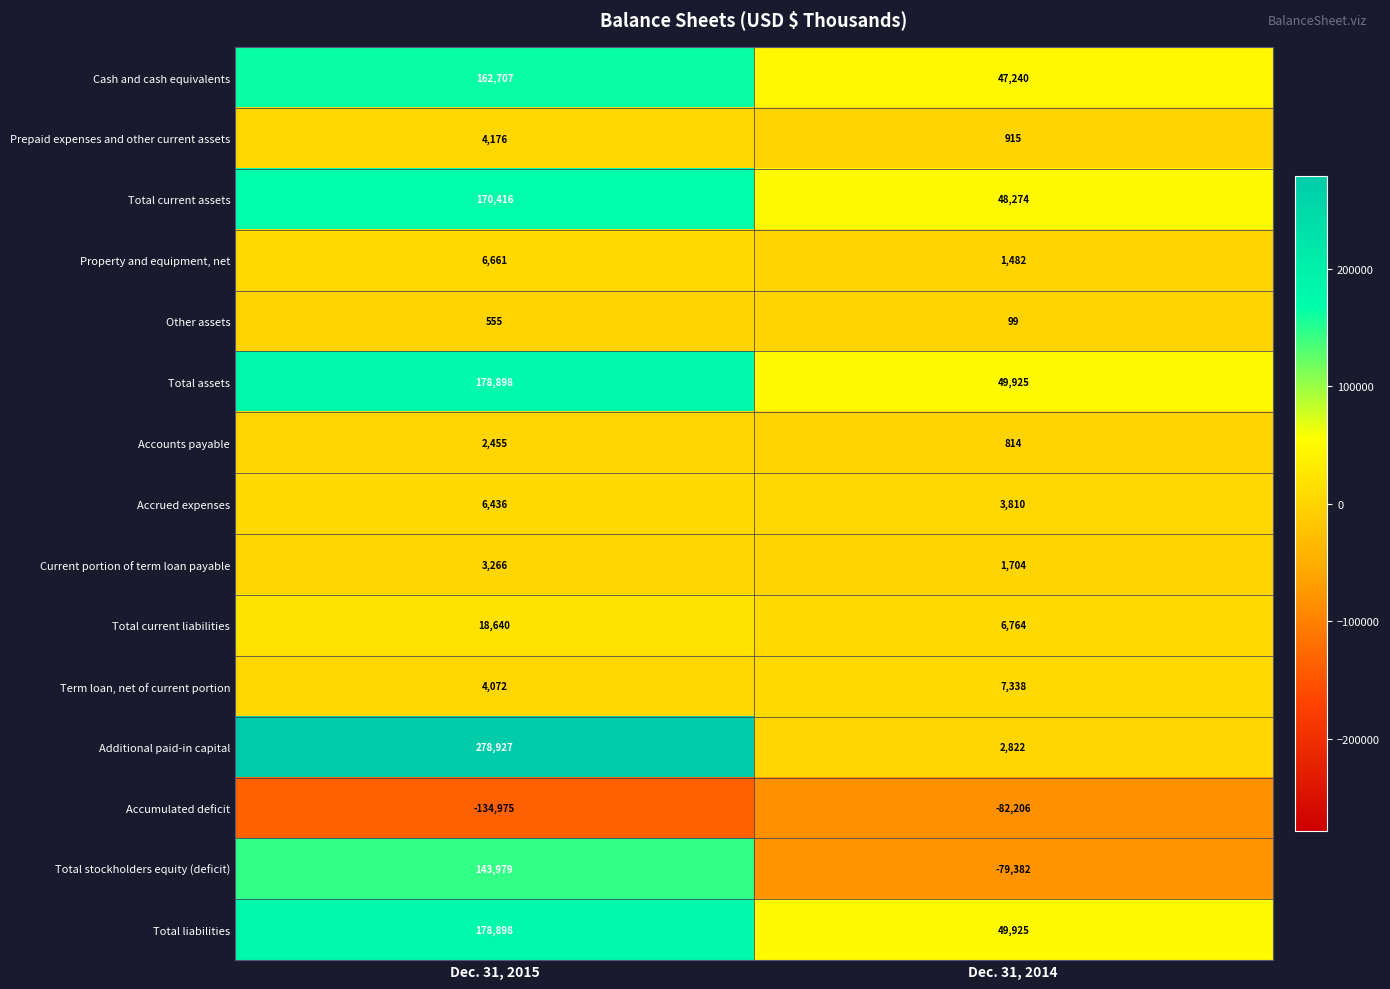

Which category has the lowest value across all series?

Dec. 31, 2015